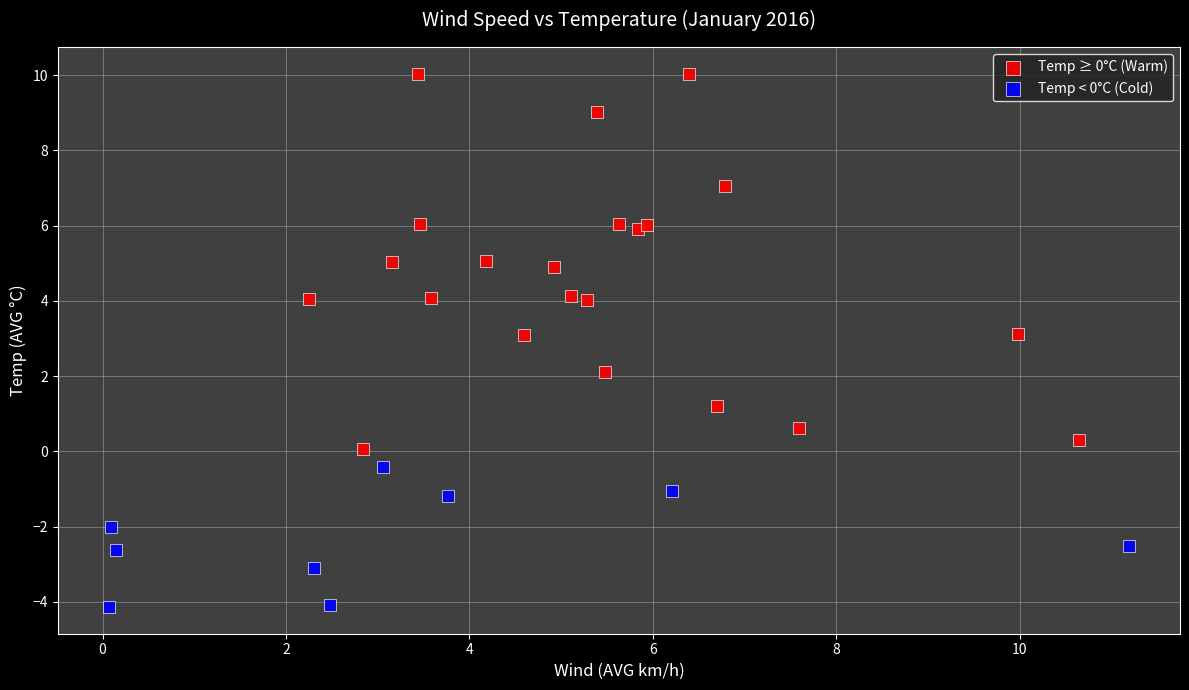

Which series has the largest Y range (max minus min)?

Temp ≥ 0°C (Warm)